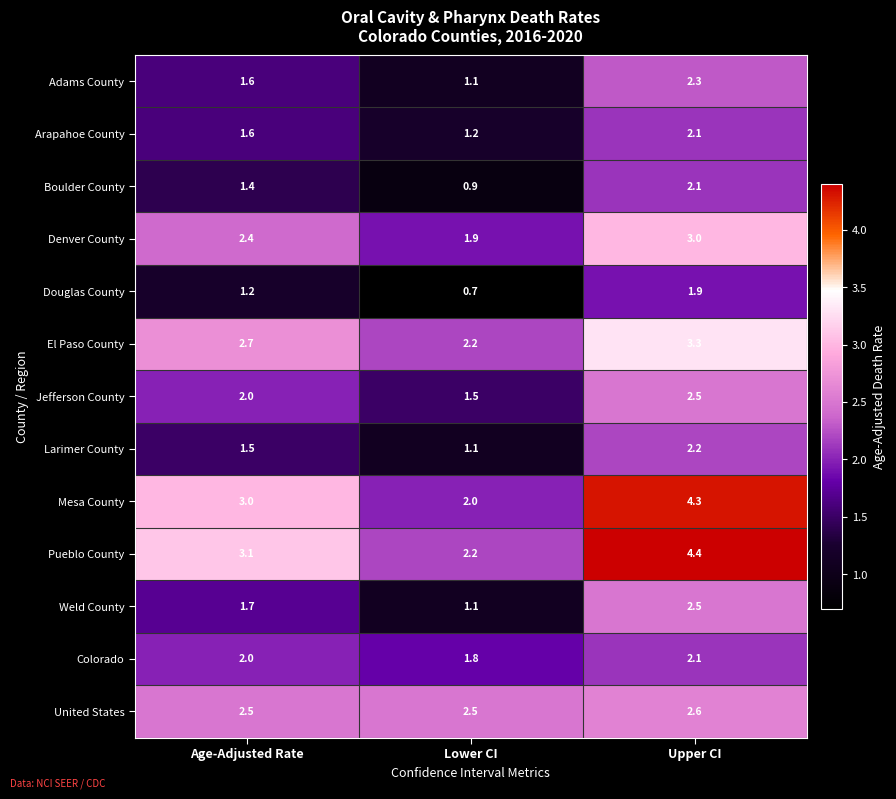

Which series has the widest spread of values?

Mesa County